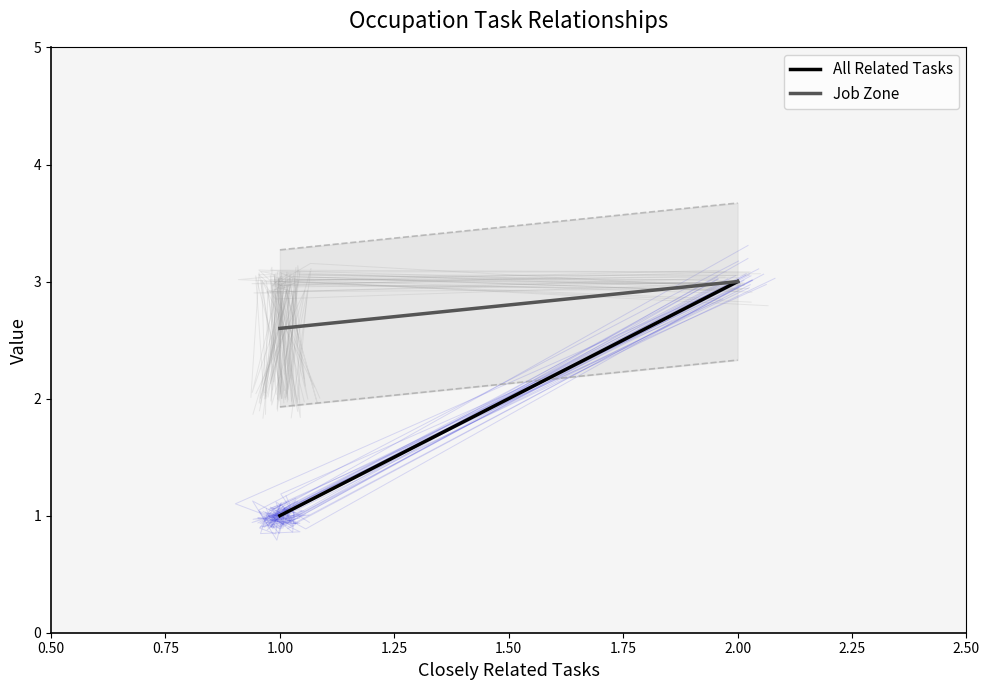

True or false: Job Zone and All Related Tasks intersect in this chart.

False